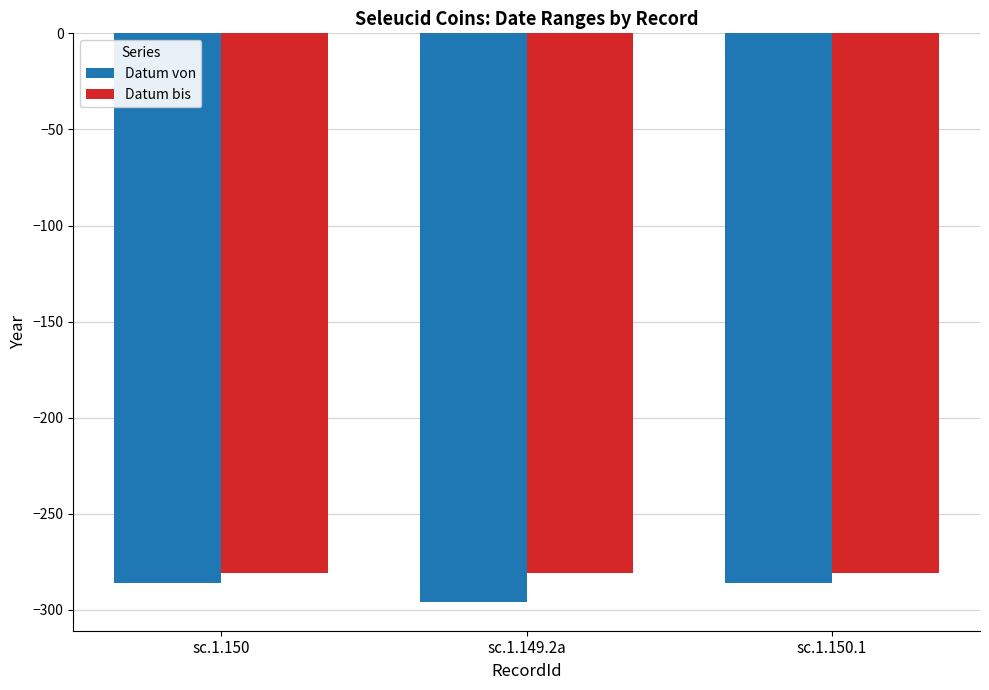

What is the highest value of the Datum bis series?

-281